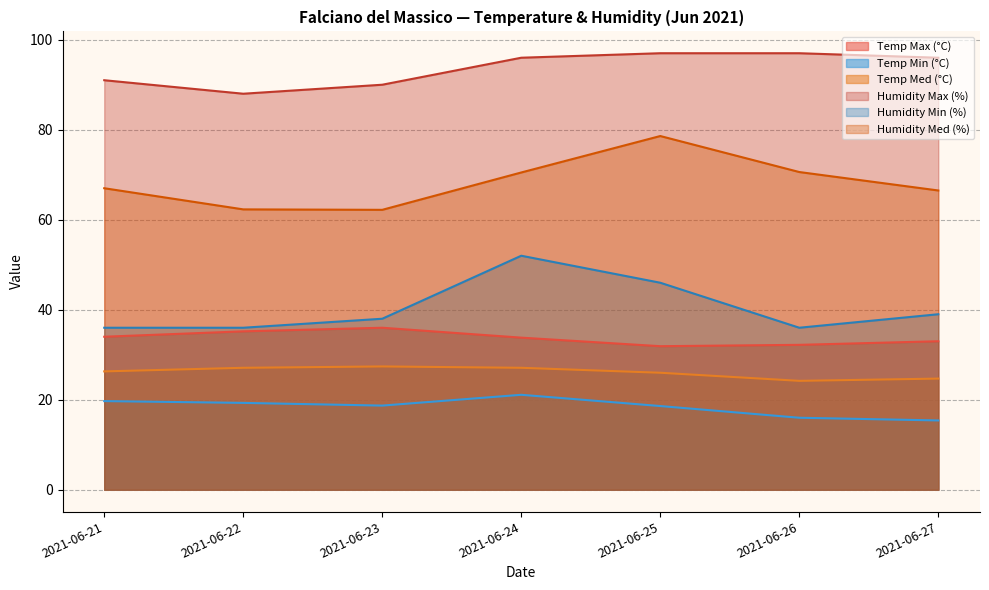

What is the difference between the maximum and minimum values in the Temp Med (°C) series?

3.2